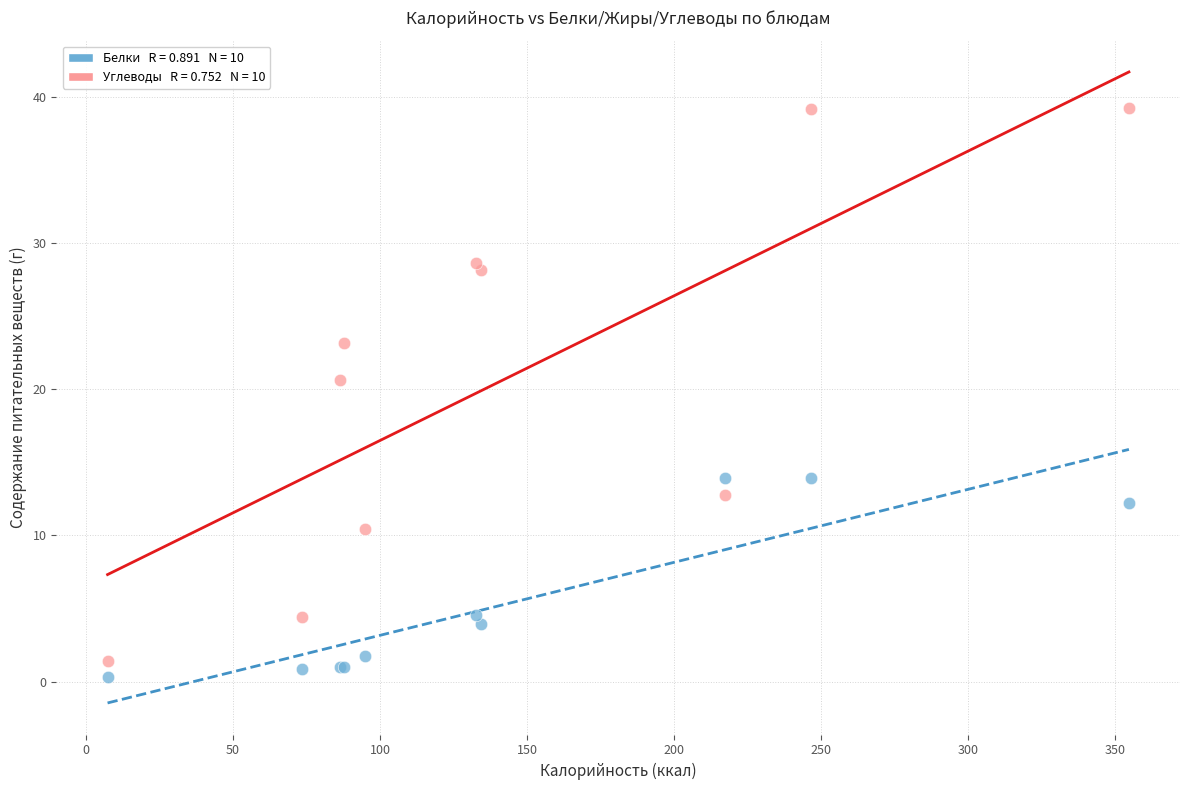

Across all series, what Y value is closest to 19?

20.6